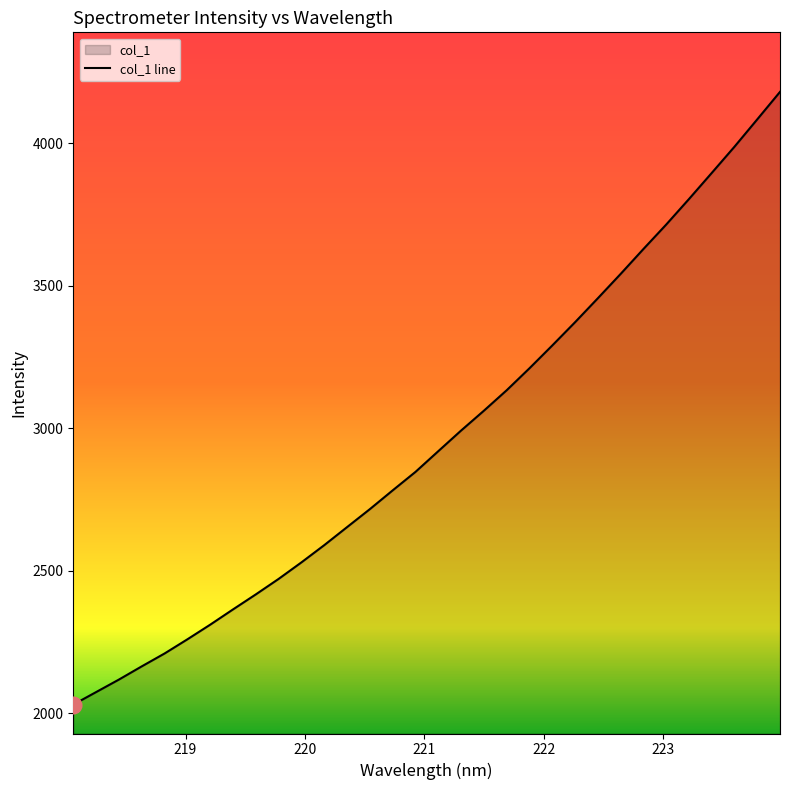

What is the greatest value displayed?

4180.7